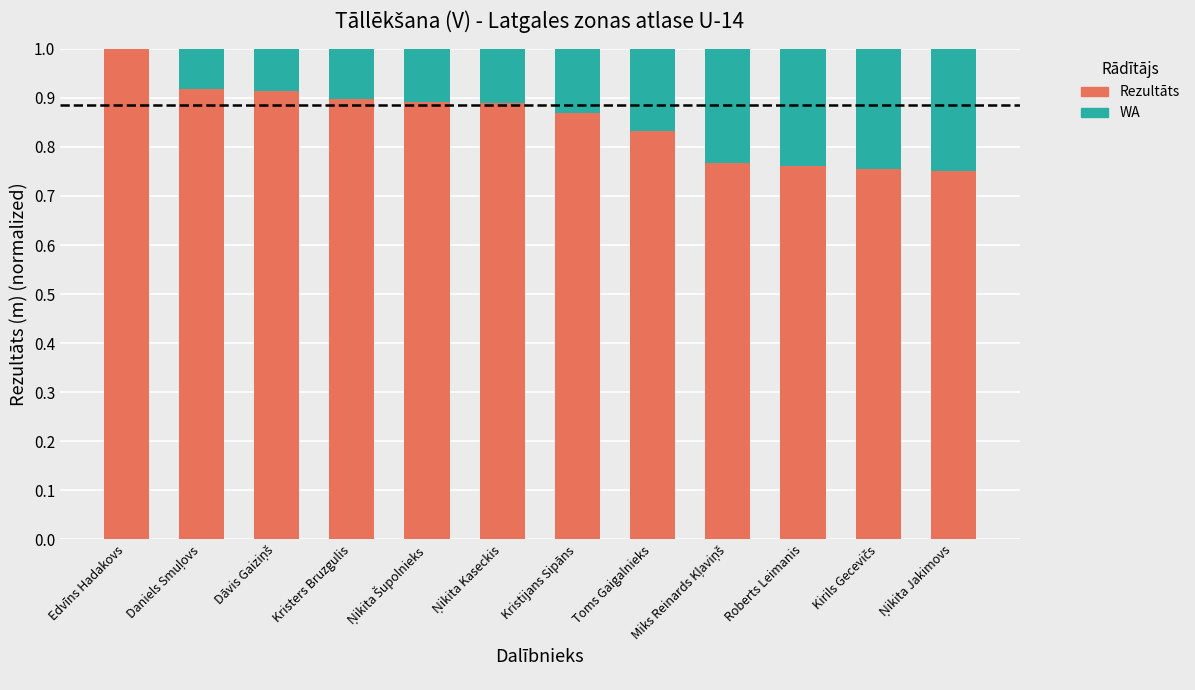

Which category has the highest value in the Rezultāts series?

Edvīns Hadakovs